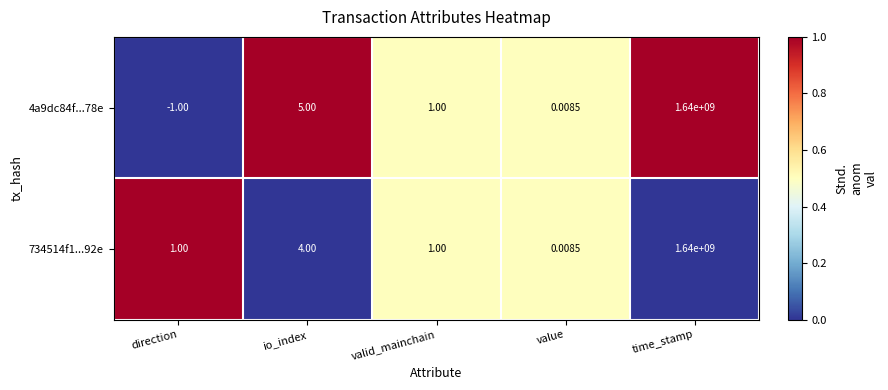

At which label is 4a9dc84f...78e closest to 819999999?

io_index